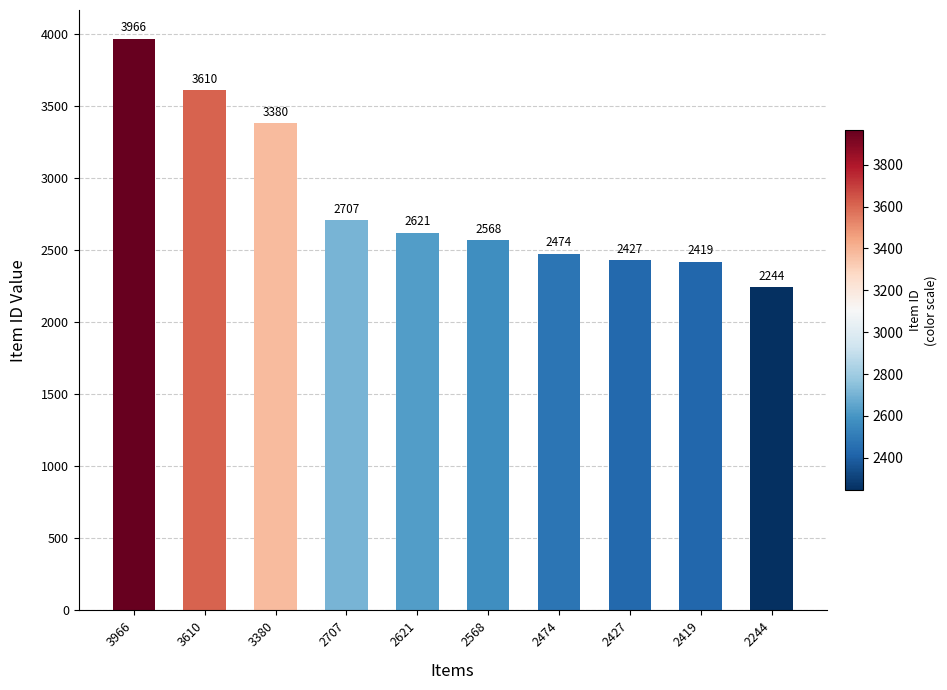

What is the change in value from 3966 to 3380?

-586